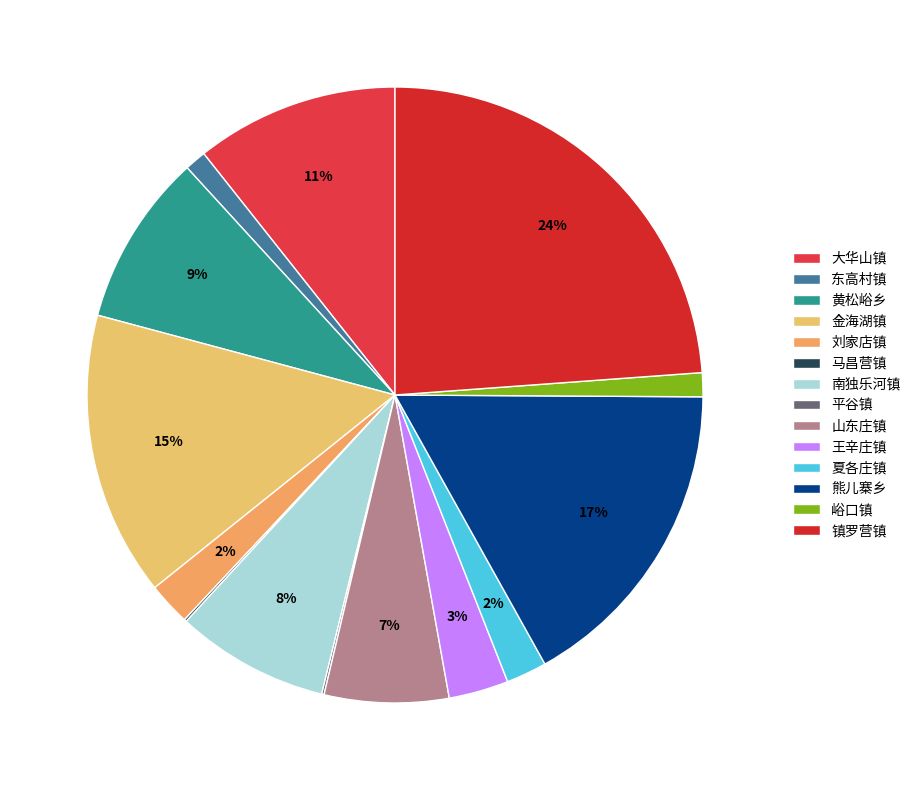

Rank the categories by value from lowest to highest.

马昌营镇, 平谷镇, 东高村镇, 峪口镇, 夏各庄镇, 刘家店镇, 王辛庄镇, 山东庄镇, 南独乐河镇, 黄松峪乡, 大华山镇, 金海湖镇, 熊儿寨乡, 镇罗营镇